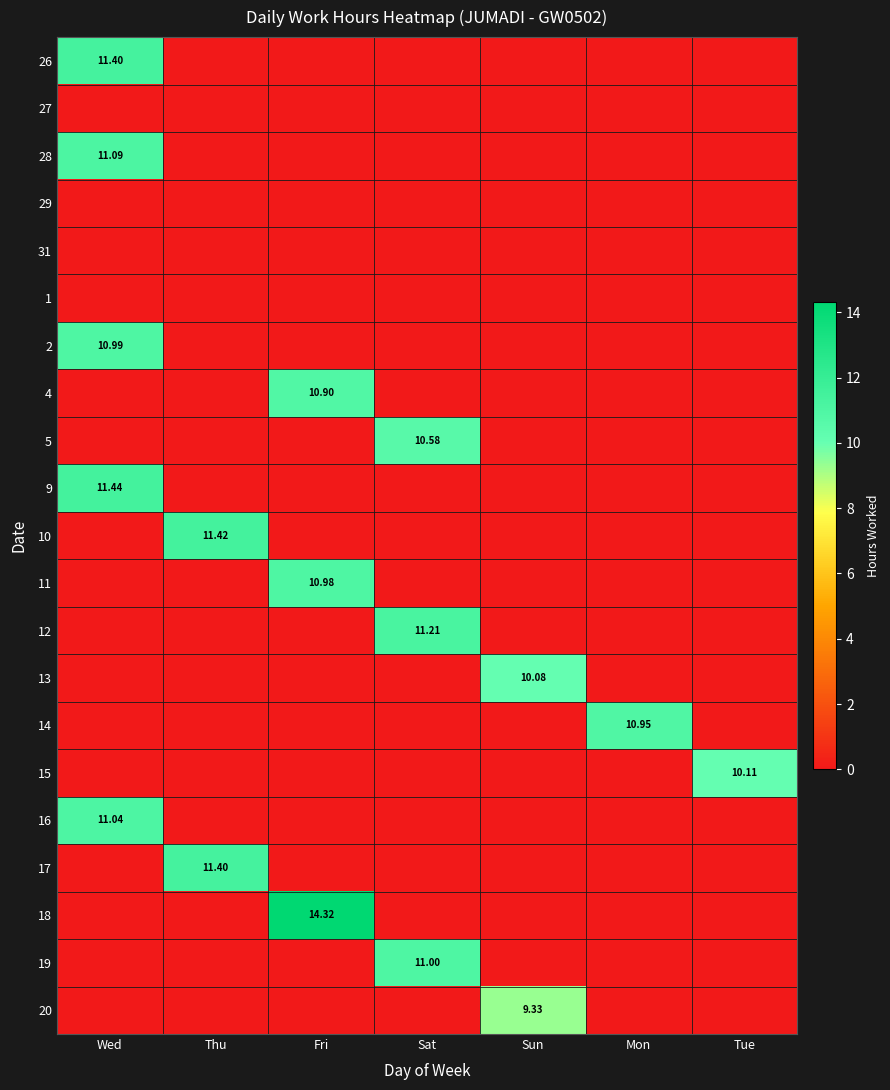

At which category is the sum across all series the highest?

Wed